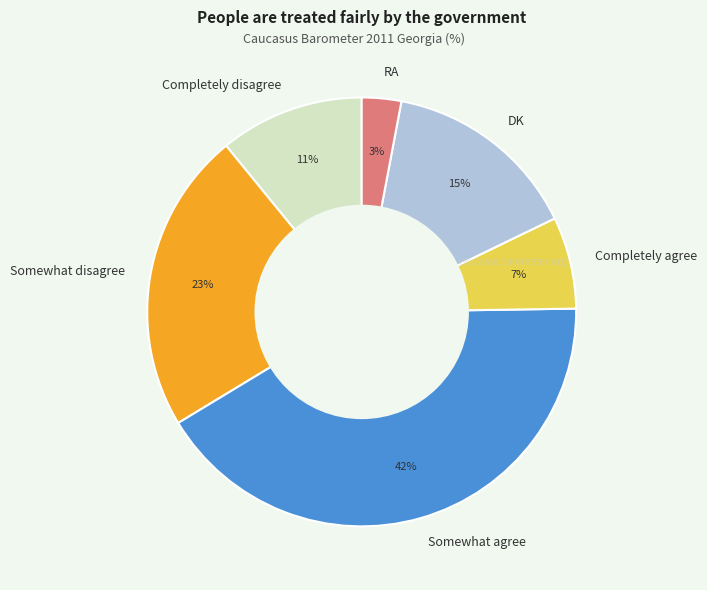

Is it true that Completely agree is 7% of the pie?

True